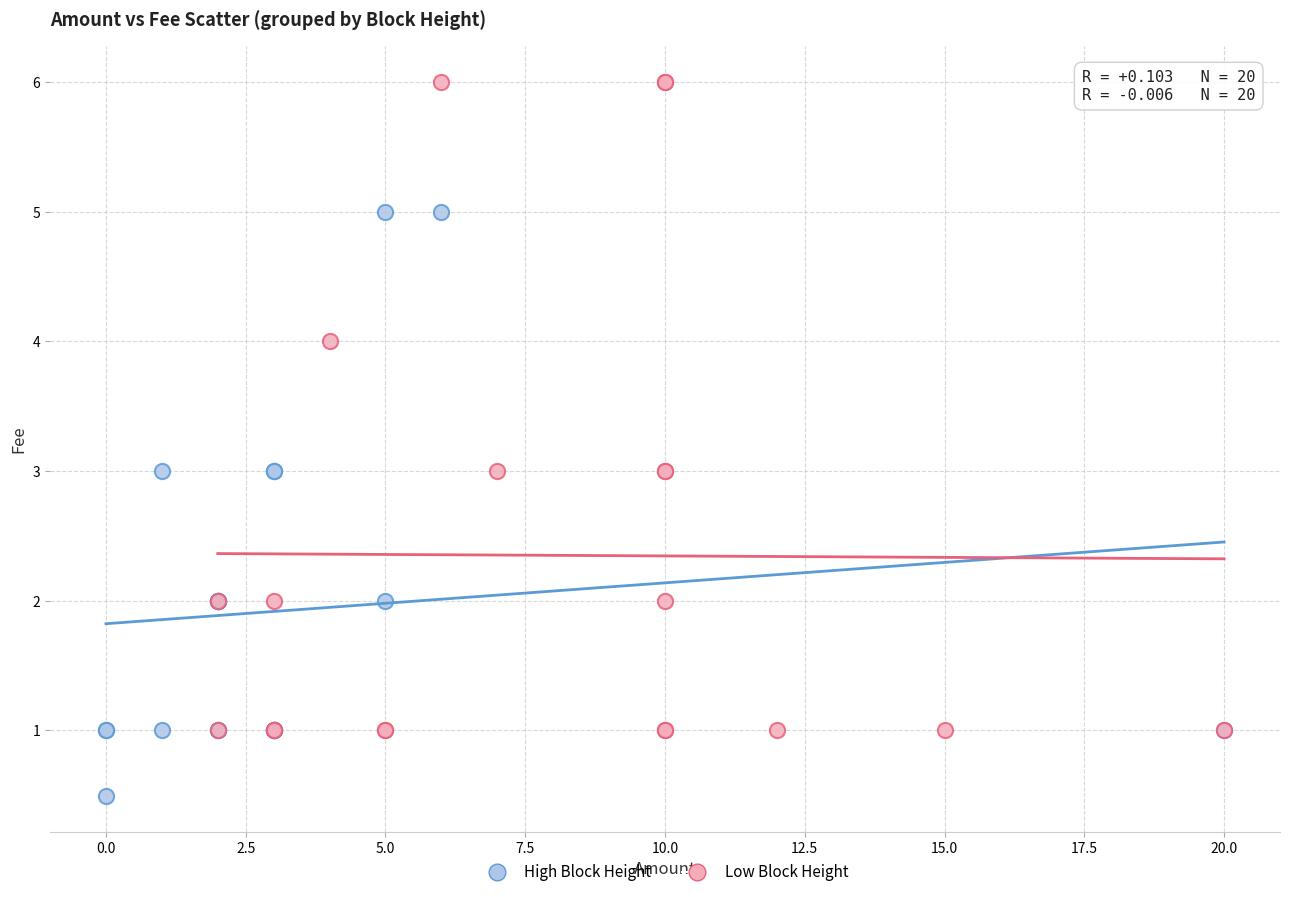

What are all the series names shown in the legend?

High Block Height, Low Block Height